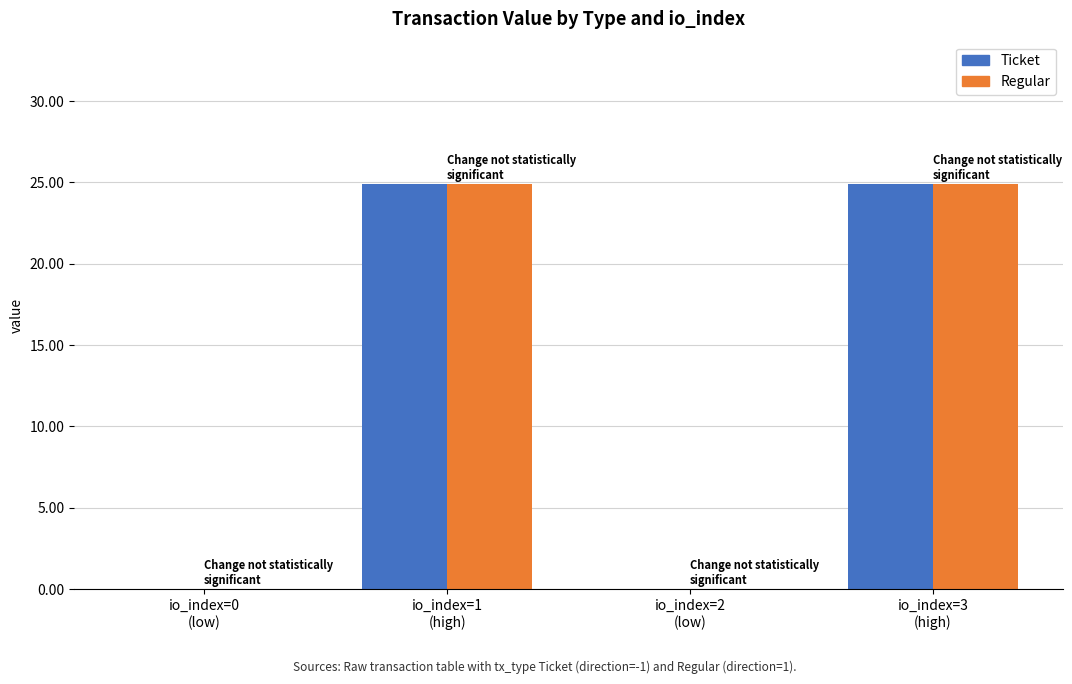

How many groups of bars are there?

4